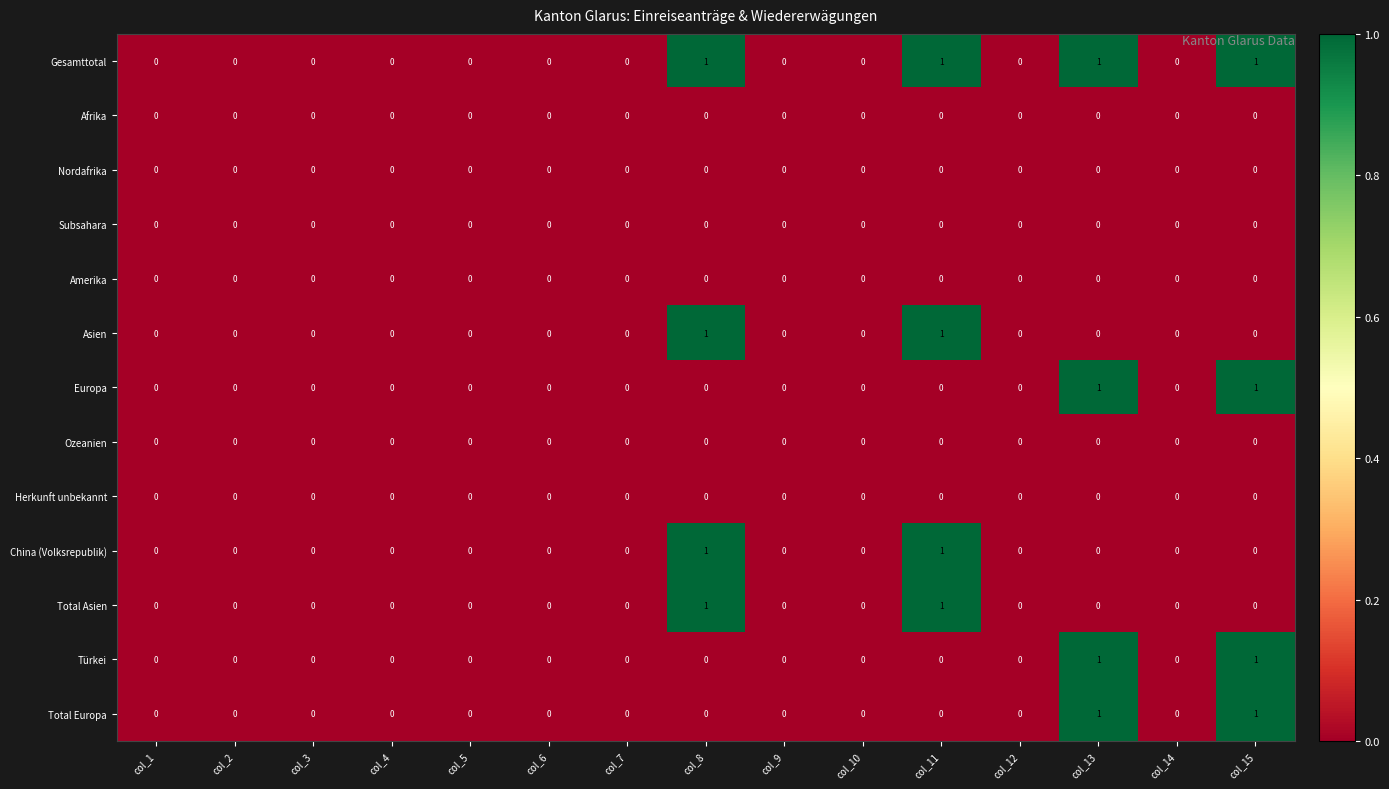

Which series has the largest total across all categories?

Gesamttotal